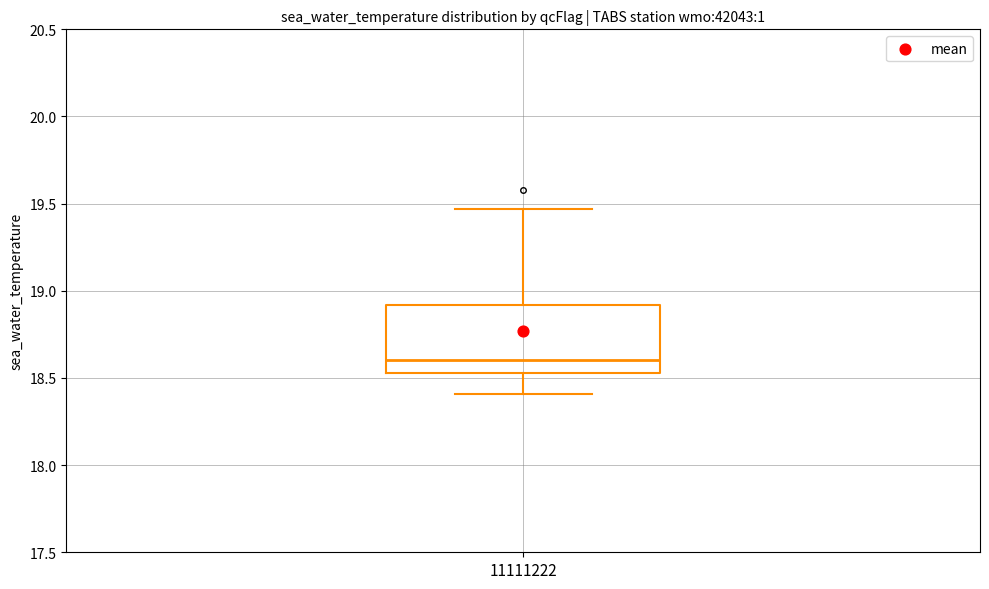

Transcribe this box plot: give where the median line is, the range the box spans, and where the two whiskers end, as read against the y-axis. The values are not printed on the chart, so give them approximately, as read against the axis.

median 18.60, box 18.55 to 18.90, whiskers 18.40 to 19.45